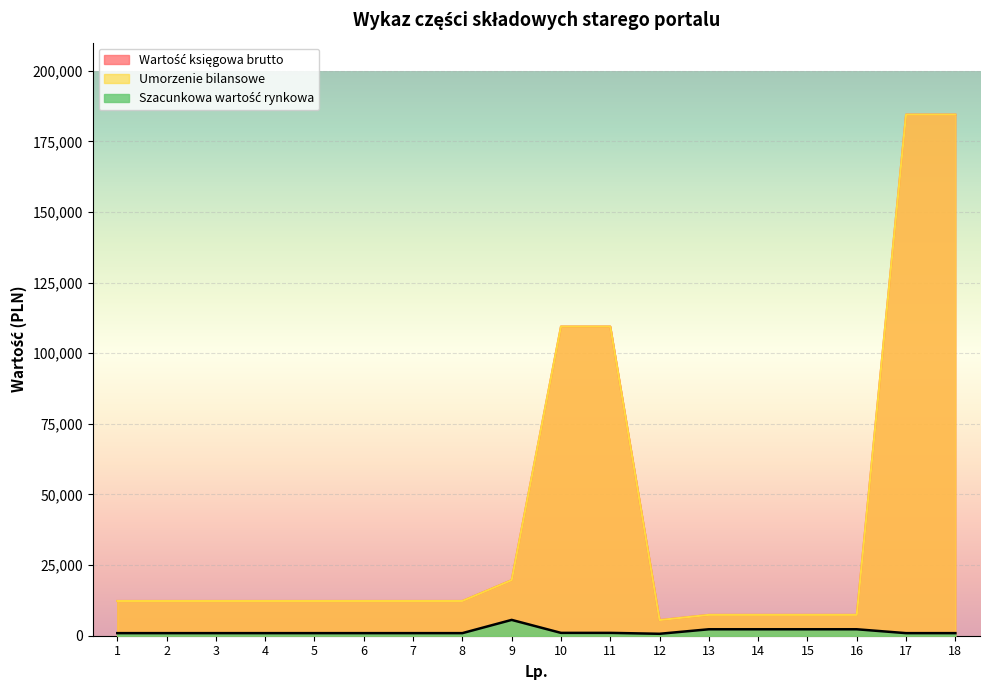

What is the average value of the Wartość księgowa brutto series?

41170.8